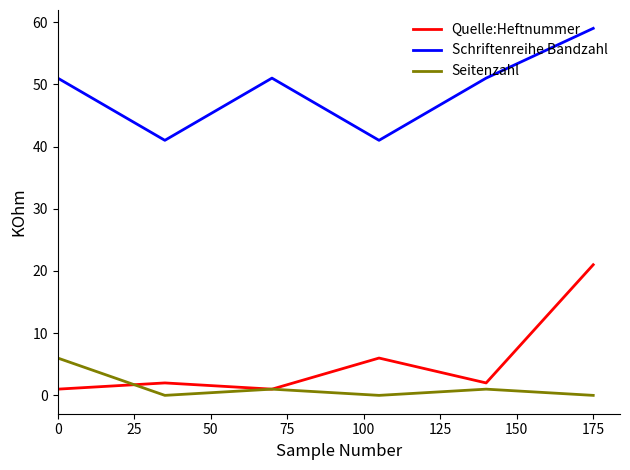

Reading right to left, what are all the values shown in this chart?

Quelle:Heftnummer: 21	2	6	1	2	1
Schriftenreihe Bandzahl: 59	51	41	51	41	51
Seitenzahl: 0	1	0	1	0	6